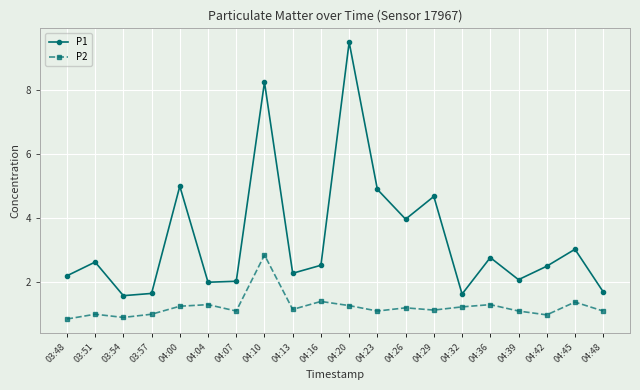

True or false: P2 and P1 cross at least once.

False